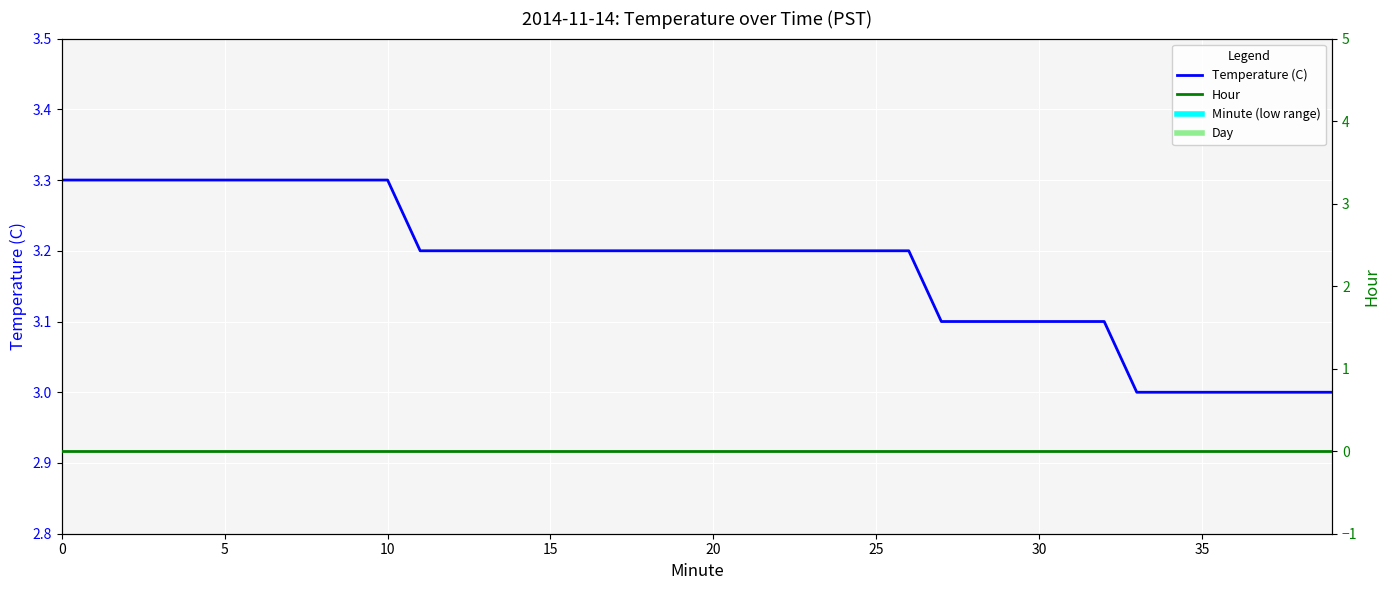

What is the difference between the highest and lowest values at 30?

3.3